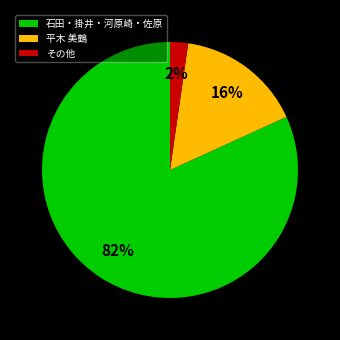

Is it true that その他 is 16% of the pie?

False